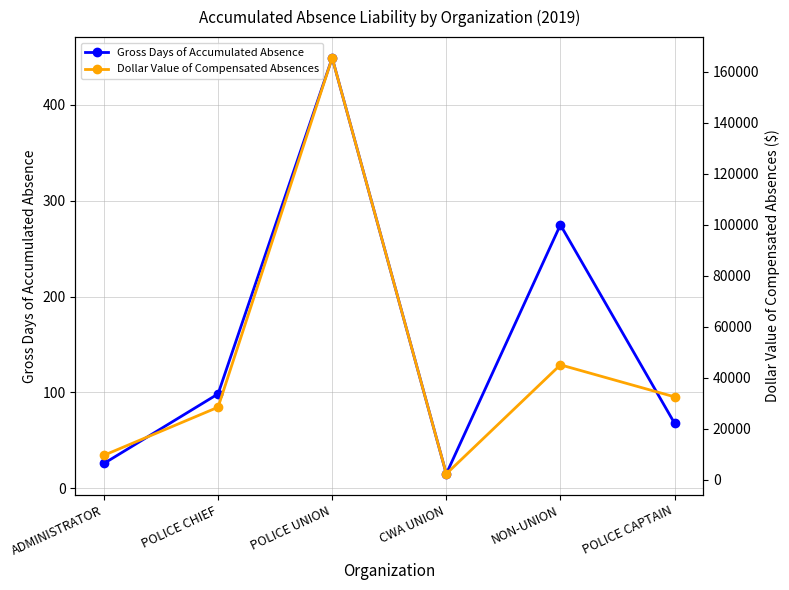

True or false: Gross Days of Accumulated Absence and Dollar Value of Compensated Absences intersect in this chart.

False